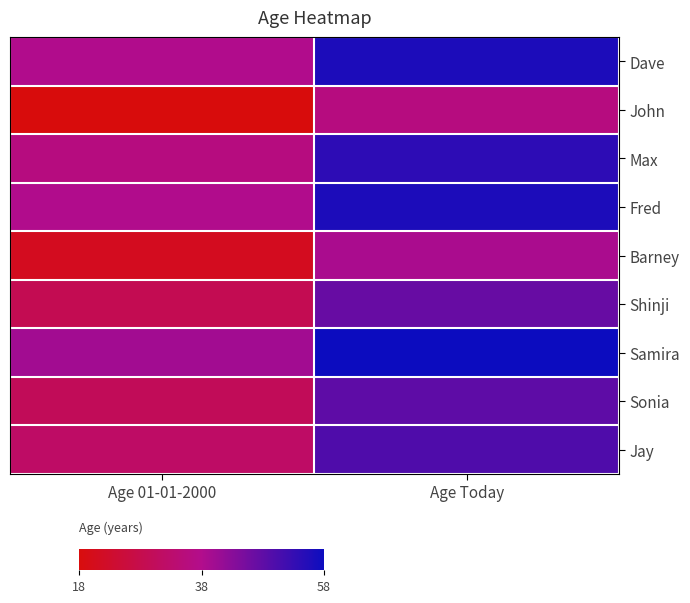

Reading left to right, transcribe all the data shown in this chart.

Dave: Age 01-01-2000=38	Age Today=56
John: Age 01-01-2000=18	Age Today=36
Max: Age 01-01-2000=36	Age Today=54
Fred: Age 01-01-2000=38	Age Today=56
Barney: Age 01-01-2000=21	Age Today=39
Shinji: Age 01-01-2000=29	Age Today=47
Samira: Age 01-01-2000=40	Age Today=58
Sonia: Age 01-01-2000=30	Age Today=48
Jay: Age 01-01-2000=32	Age Today=50